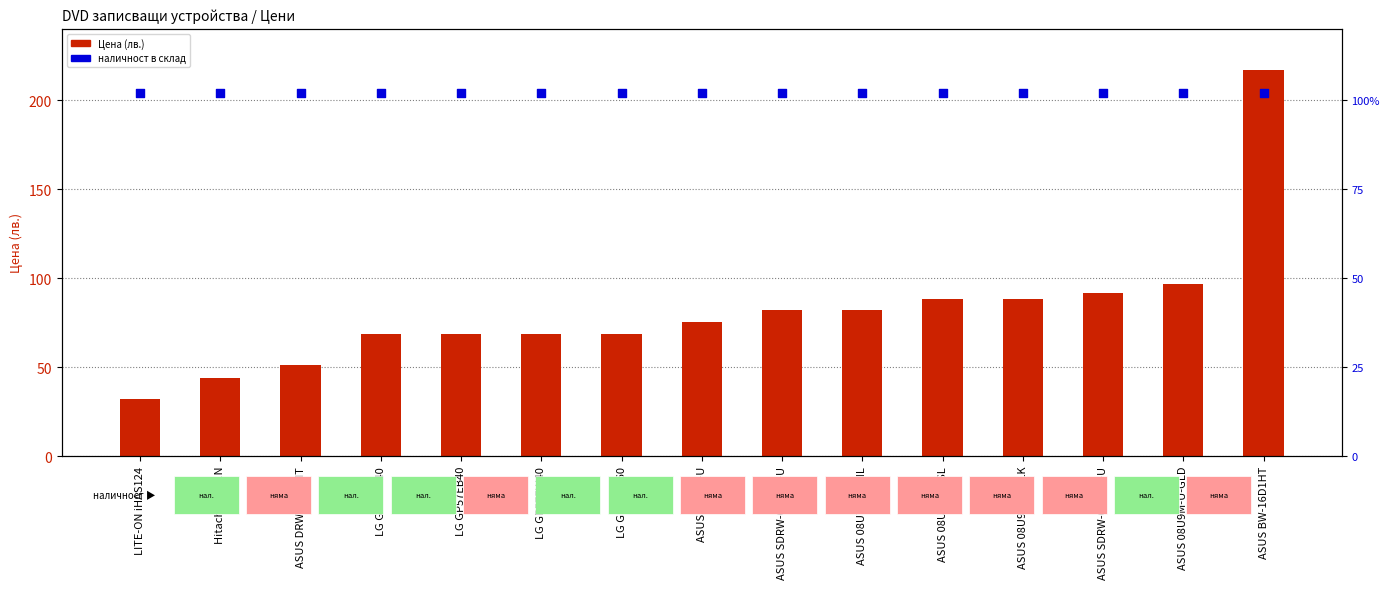

What are all the series names shown in the legend?

Цена (лв.), наличност